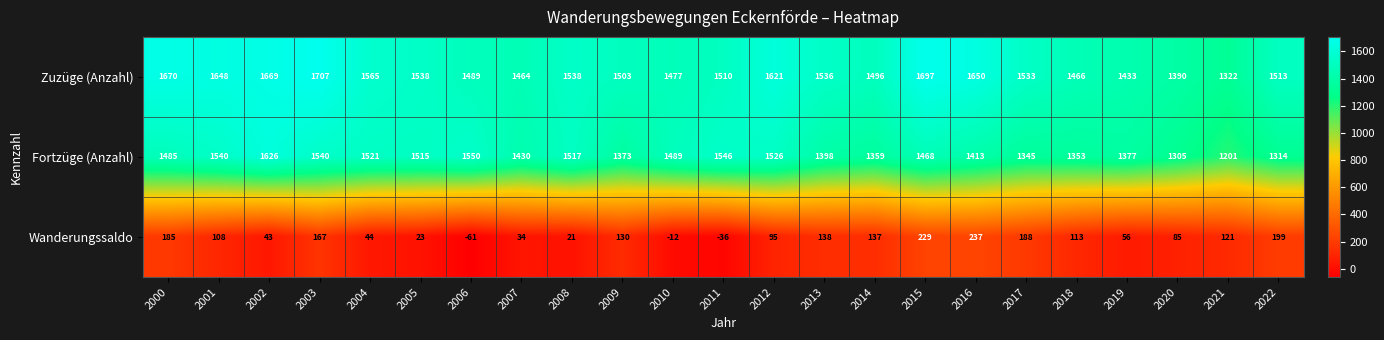

What is the difference between the maximum and minimum values in the Wanderungssaldo series?

298